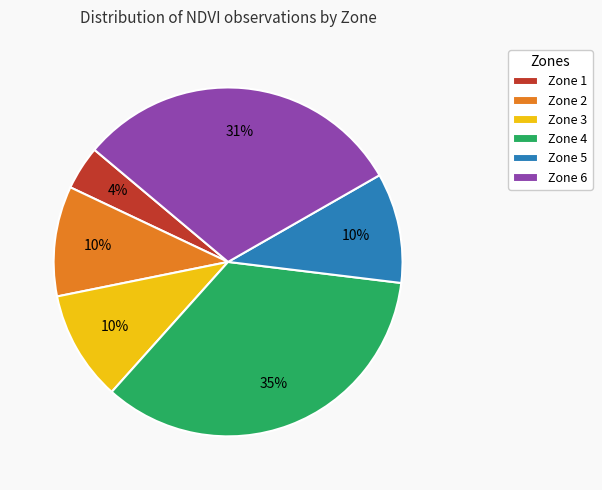

What is the largest slice in the pie chart?

Zone 4